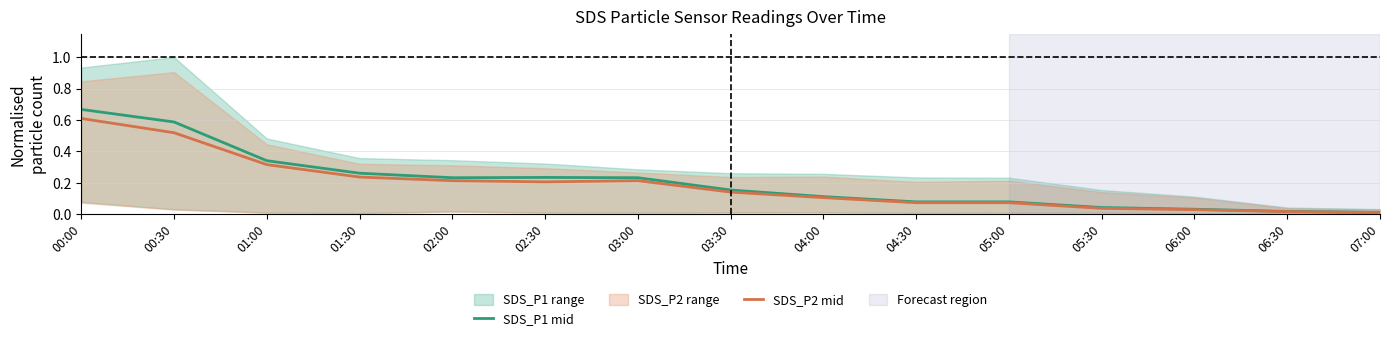

What position from the right is 05:00?

5